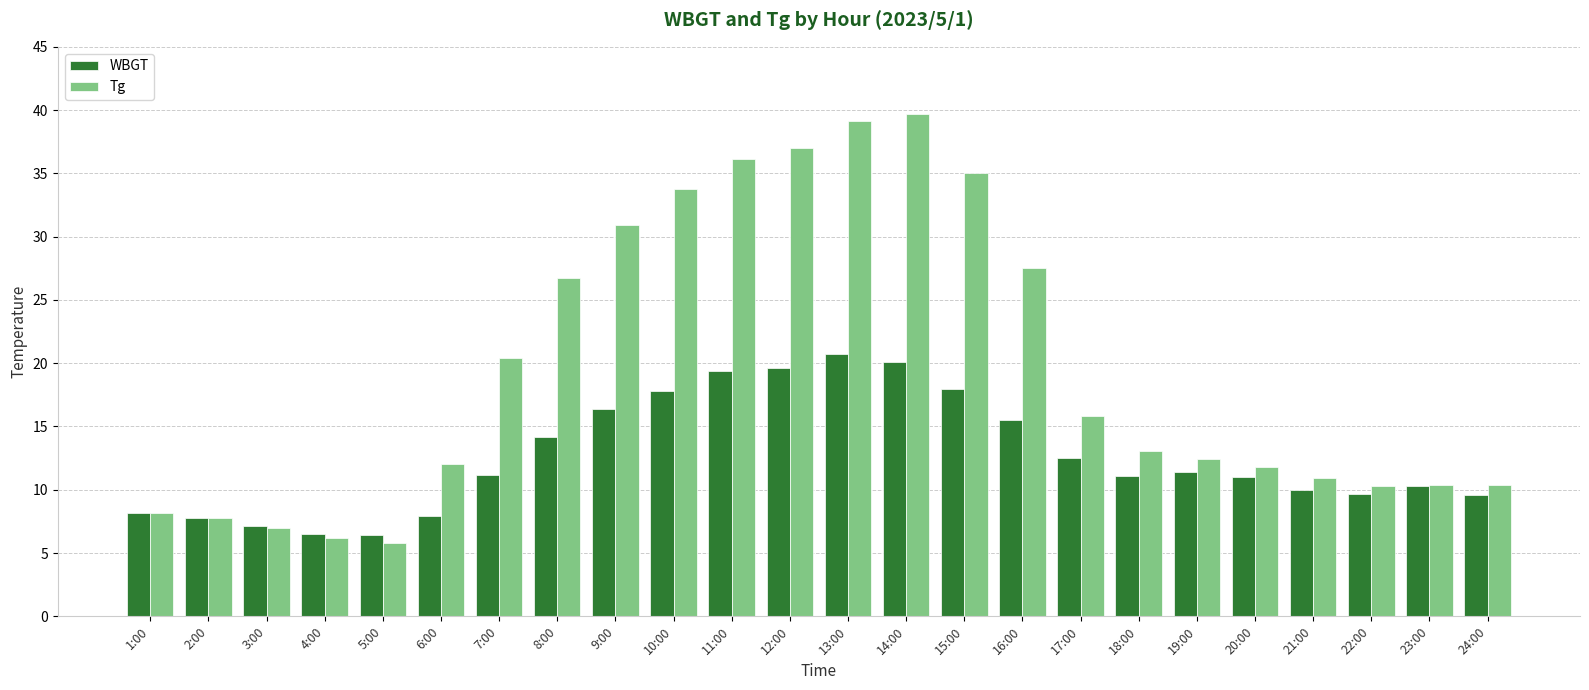

The Tg series shows 12.0 at 6:00. True or false?

True